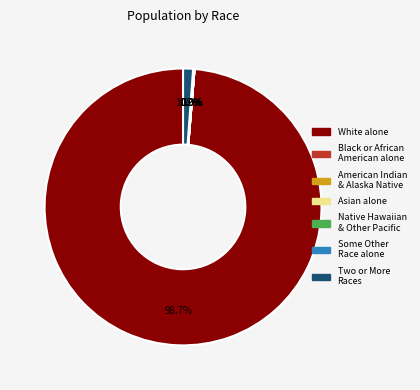

Which category has the smallest portion of the pie?

Black or African American alone